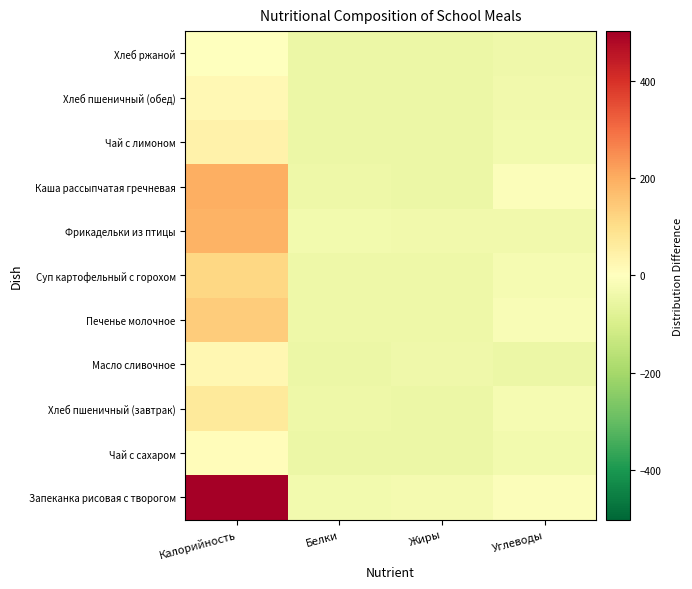

At Белки, list the series in order from largest to smallest.

Запеканка рисовая с творогом, Фрикадельки из птицы, Суп картофельный с горохом, Хлеб пшеничный (завтрак), Печенье молочное, Каша рассыпчатая гречневая, Хлеб пшеничный (обед), Хлеб ржаной, Чай с лимоном, Чай с сахаром, Масло сливочное